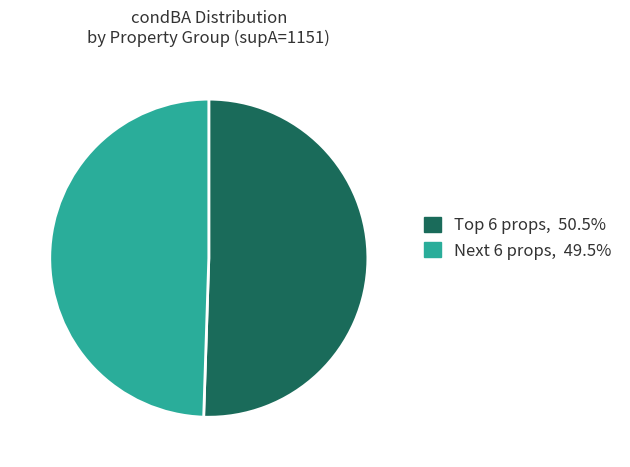

How many slices are in this pie chart?

2